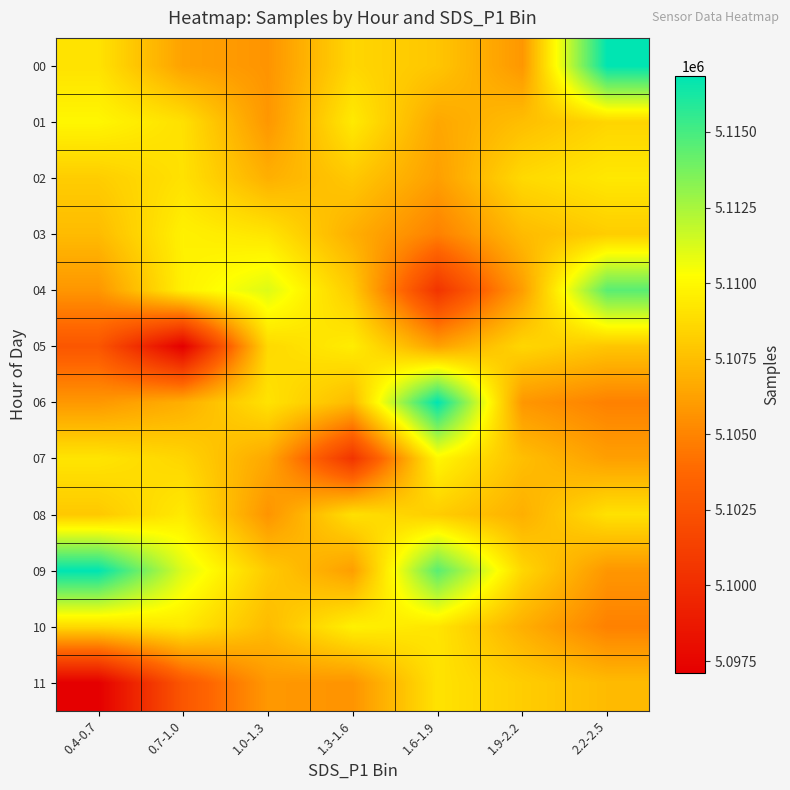

Reading left to right, extract all data points from this chart.

00: 0.4-0.7=5109068	0.7-1.0=5106261	1.0-1.3=5105698	1.3-1.6=5108542	1.6-1.9=5107817	1.9-2.2=5105811	2.2-2.5=5116853
01: 0.4-0.7=5109904	0.7-1.0=5108970	1.0-1.3=5105809	1.3-1.6=5109394	1.6-1.9=5106511	1.9-2.2=5107500	2.2-2.5=5108481
02: 0.4-0.7=5108138	0.7-1.0=5109020	1.0-1.3=5106864	1.3-1.6=5107935	1.6-1.9=5106168	1.9-2.2=5108658	2.2-2.5=5109305
03: 0.4-0.7=5107367	0.7-1.0=5109686	1.0-1.3=5109178	1.3-1.6=5106831	1.6-1.9=5104869	1.9-2.2=5107353	2.2-2.5=5108135
04: 0.4-0.7=5105773	0.7-1.0=5109668	1.0-1.3=5111140	1.3-1.6=5108007	1.6-1.9=5100507	1.9-2.2=5106119	2.2-2.5=5114529
05: 0.4-0.7=5102711	0.7-1.0=5097111	1.0-1.3=5108658	1.3-1.6=5109504	1.6-1.9=5106261	1.9-2.2=5108542	2.2-2.5=5107817
06: 0.4-0.7=5105859	0.7-1.0=5106831	1.0-1.3=5109068	1.3-1.6=5107353	1.6-1.9=5116853	1.9-2.2=5105811	2.2-2.5=5104869
07: 0.4-0.7=5109178	0.7-1.0=5108481	1.0-1.3=5106511	1.3-1.6=5100507	1.6-1.9=5109904	1.9-2.2=5107500	2.2-2.5=5106168
08: 0.4-0.7=5107935	0.7-1.0=5109394	1.0-1.3=5105698	1.3-1.6=5108970	1.6-1.9=5108138	1.9-2.2=5106864	2.2-2.5=5109020
09: 0.4-0.7=5116853	0.7-1.0=5111140	1.0-1.3=5108007	1.3-1.6=5106119	1.6-1.9=5114529	1.9-2.2=5108542	2.2-2.5=5105773
10: 0.4-0.7=5108658	0.7-1.0=5109305	1.0-1.3=5107367	1.3-1.6=5109686	1.6-1.9=5109178	1.9-2.2=5106831	2.2-2.5=5104869
11: 0.4-0.7=5097111	0.7-1.0=5102711	1.0-1.3=5105859	1.3-1.6=5105698	1.6-1.9=5109068	1.9-2.2=5108135	2.2-2.5=5107353